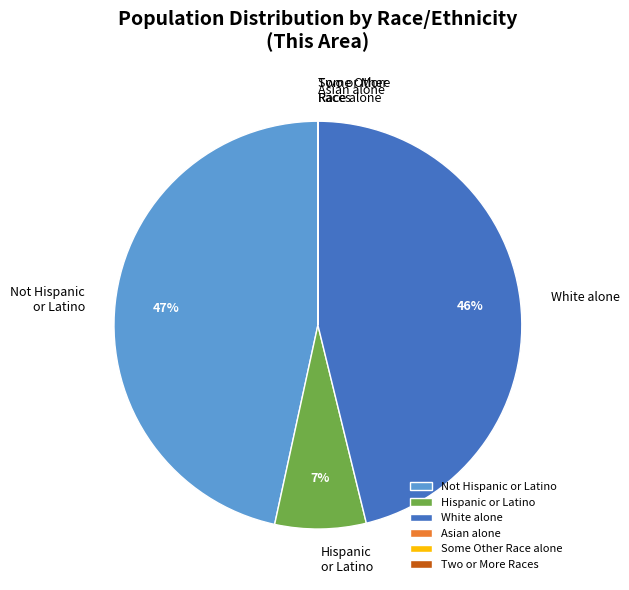

What percentage is the Not Hispanic or Latino slice, to the nearest percent?

47%